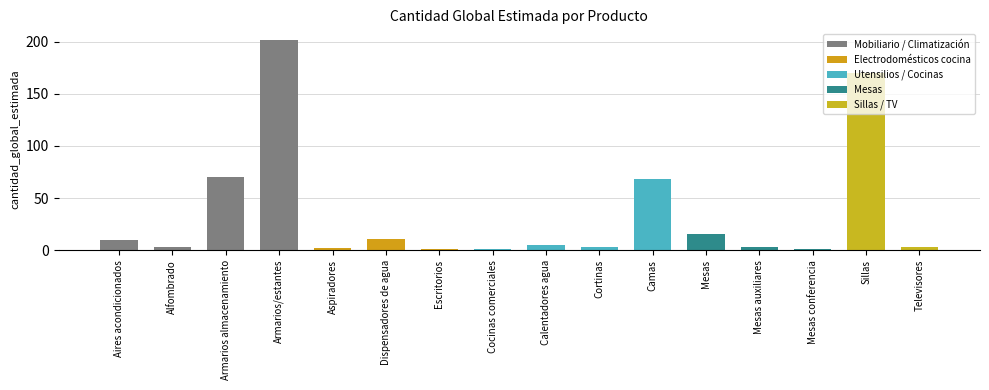

What is the difference between the values at Mesas auxiliares and Armarios/estantes?

199